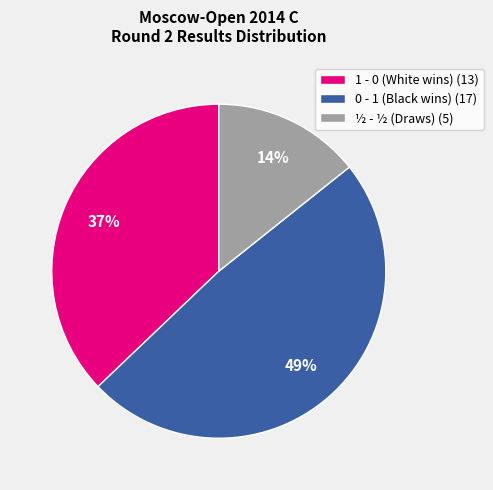

Which slice is the largest?

0 - 1 (Black wins) (17)